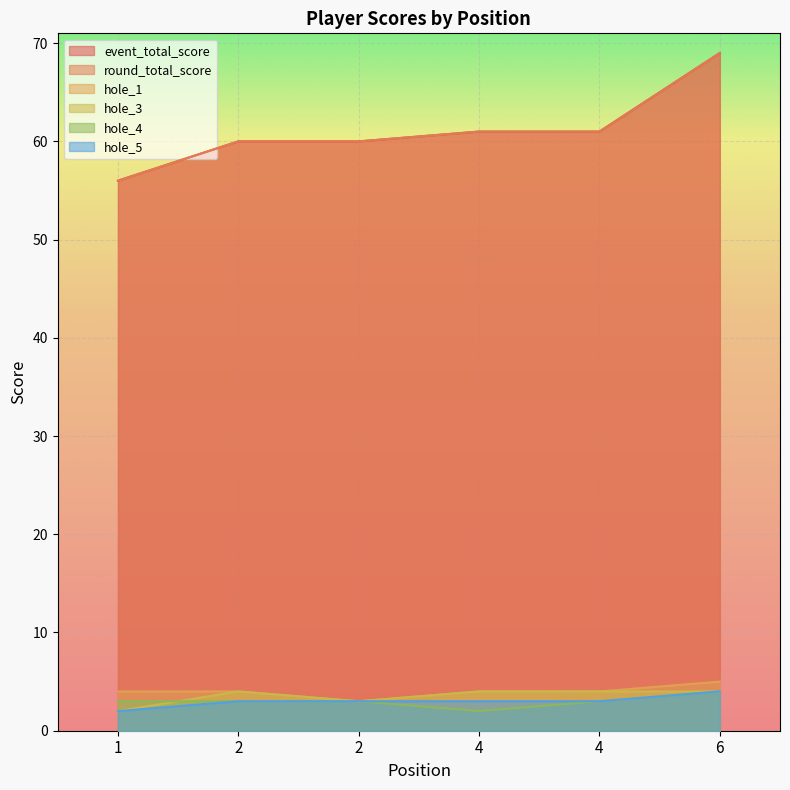

Reading left to right, transcribe all the data shown in this chart.

event_total_score: 1=56	2=60	2=60	4=61	4=61	6=69
round_total_score: 1=56	2=60	2=60	4=61	4=61	6=69
hole_1: 1=4	2=4	2=3	4=4	4=4	6=5
hole_3: 1=2	2=4	2=3	4=4	4=4	6=4
hole_4: 1=3	2=3	2=3	4=2	4=3	6=4
hole_5: 1=2	2=3	2=3	4=3	4=3	6=4